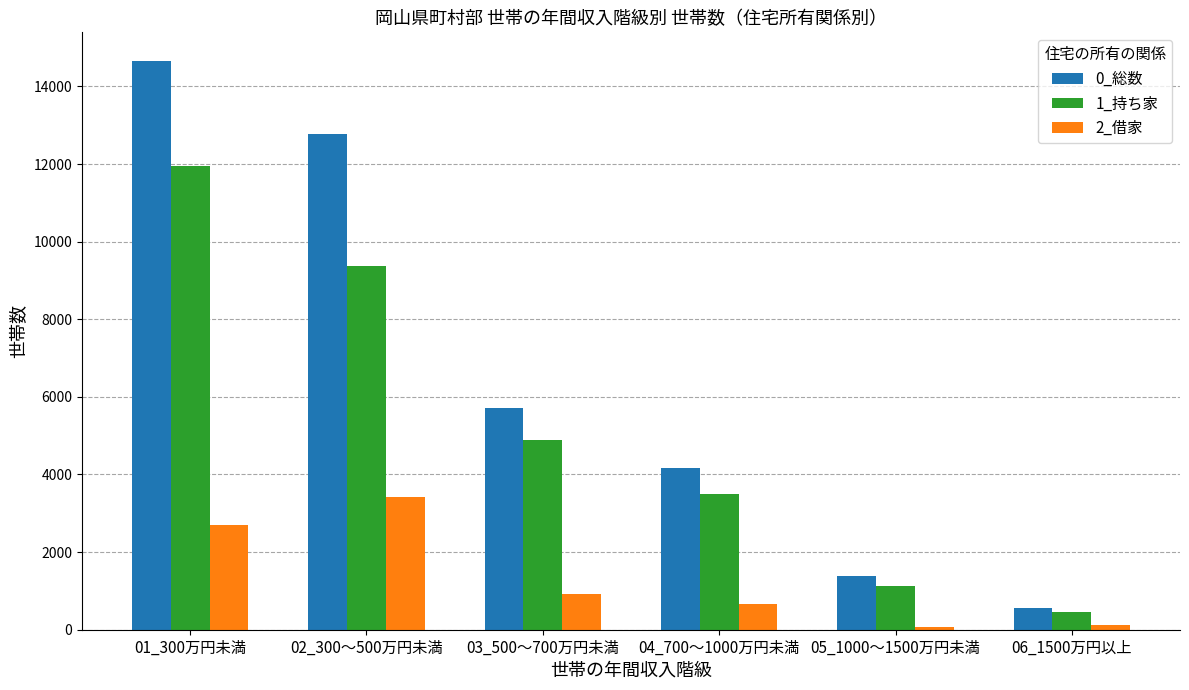

What value does the 2_借家 series have at 05_1000～1500万円未満, to the nearest 100?

100